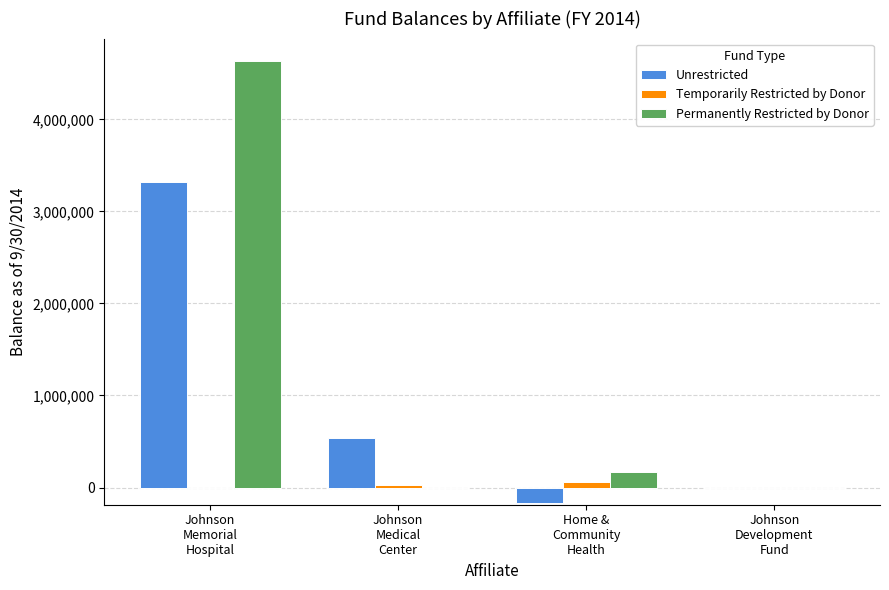

What is the maximum value shown in the chart?

4636910